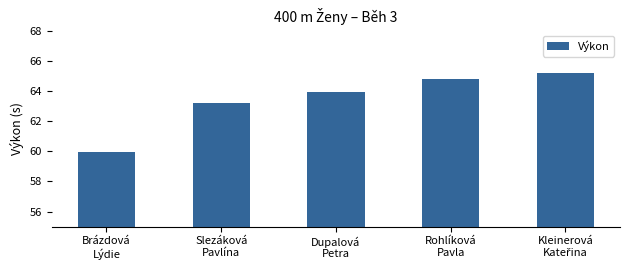

At which label is the value closest to 62?

Slezáková
Pavlína